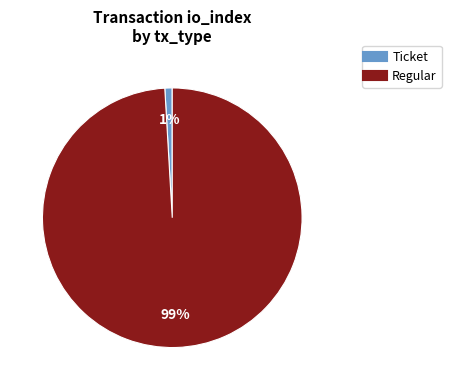

Does any single category account for the majority?

Yes